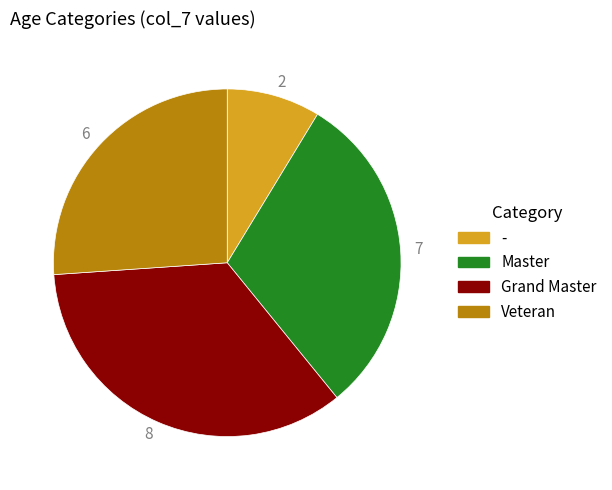

Rank the categories by value from highest to lowest.

8, 7, 6, 2